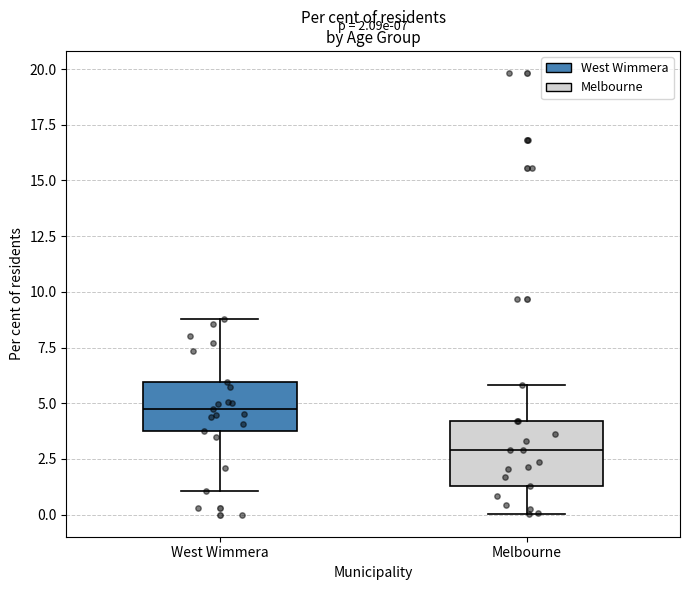

Which box's median line is the highest?

West Wimmera